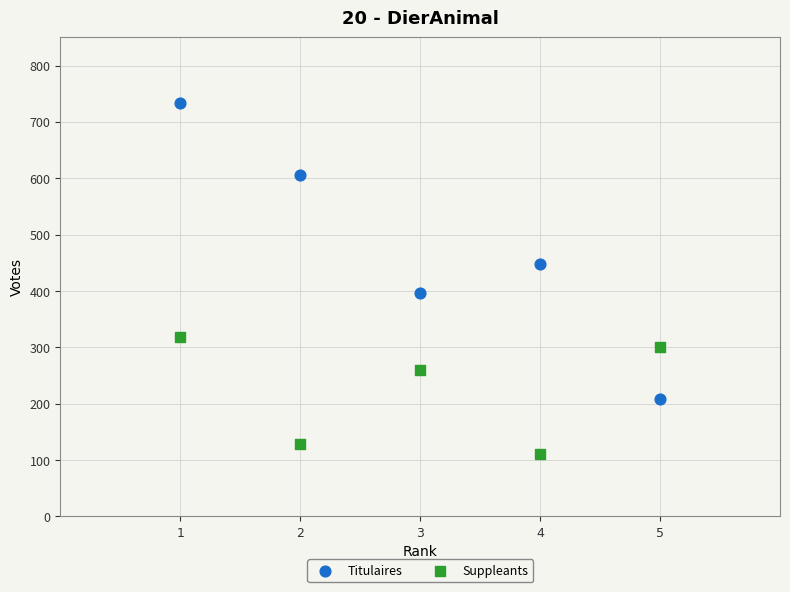

Which series has the widest spread of Y values?

Titulaires